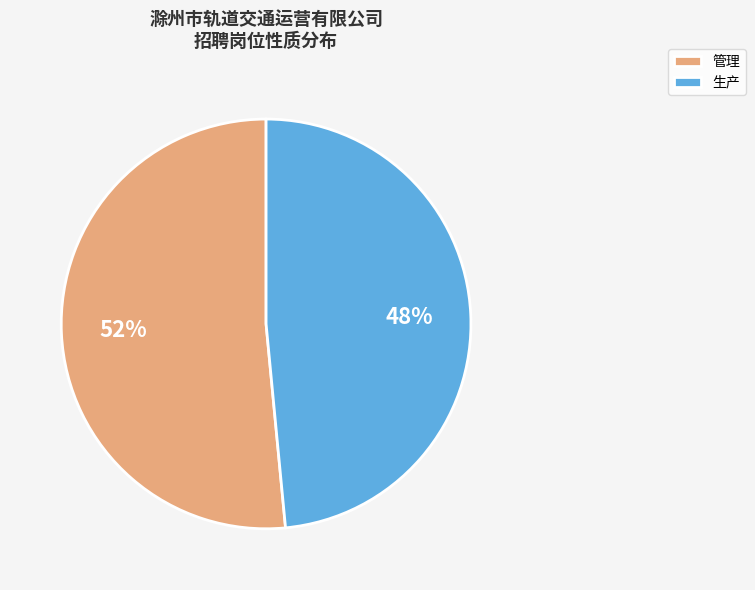

To the nearest percent, what is the average slice percentage?

50%